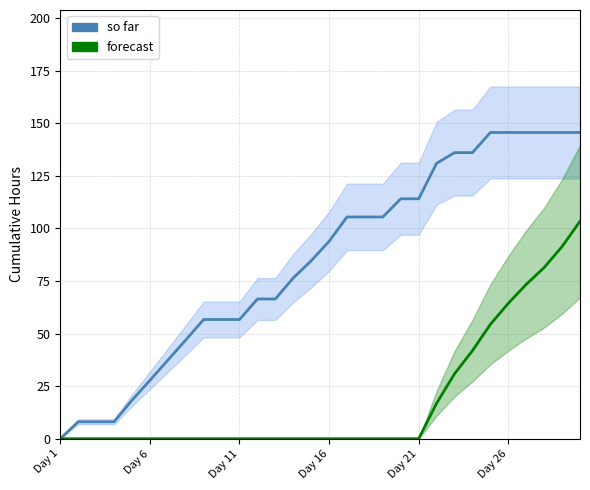

Where does the so far series first go above 93?

Day 16